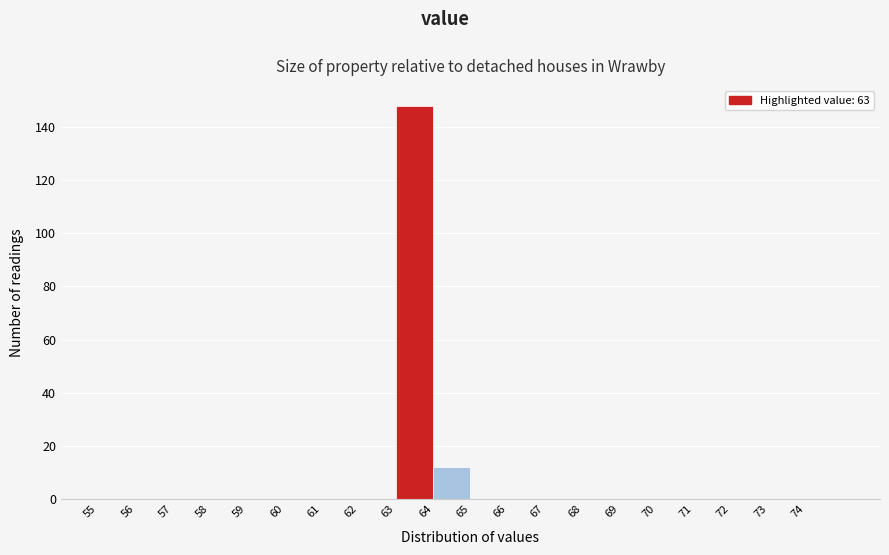

Reading left to right, transcribe this chart: for each bar, give the range it covers on the x-axis and its height. The values are not printed on the chart, so give them approximately, as read against the axis.

55 to 56: 0
56 to 57: 0
57 to 58: 0
58 to 59: 0
59 to 60: 0
60 to 61: 0
61 to 62: 0
62 to 63: 0
63 to 64: 148
64 to 65: 12
65 to 66: 0
66 to 67: 0
67 to 68: 0
68 to 69: 0
69 to 70: 0
70 to 71: 0
71 to 72: 0
72 to 73: 0
73 to 74: 0
74 to 75: 0